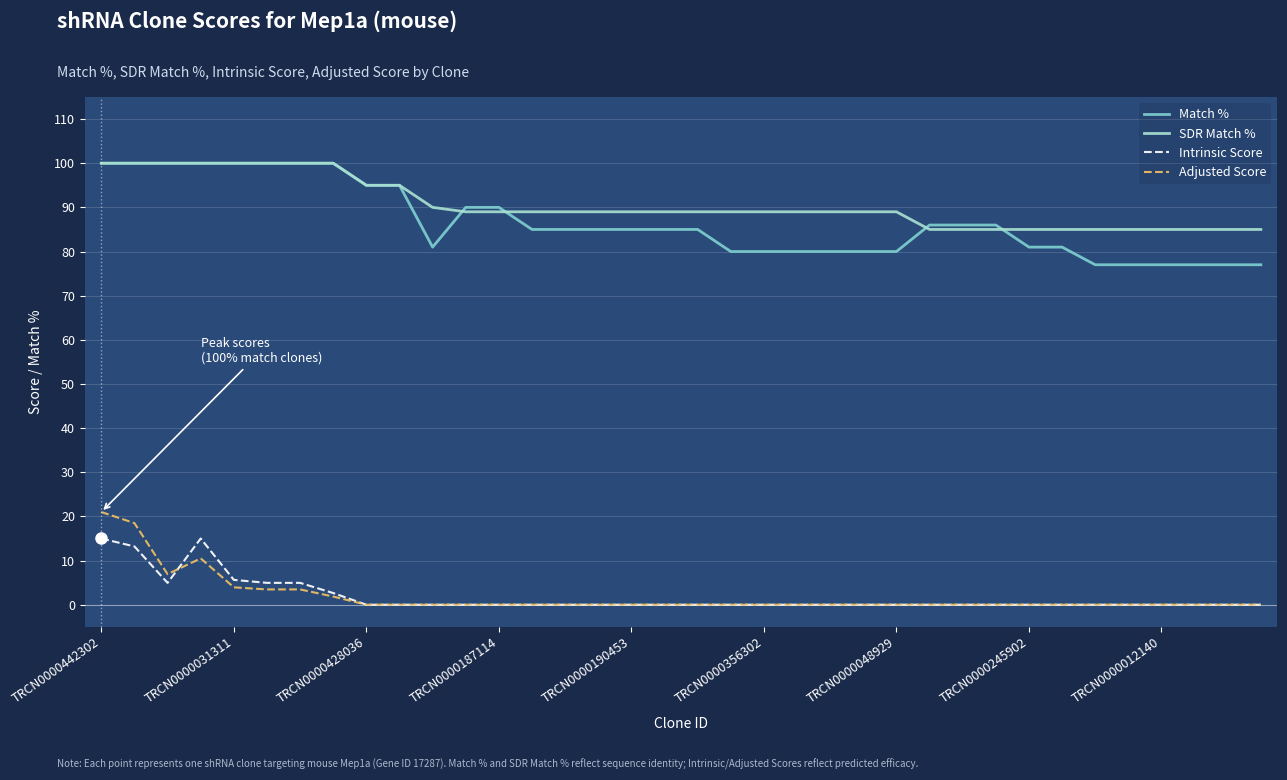

What is the greatest value displayed?

100.0